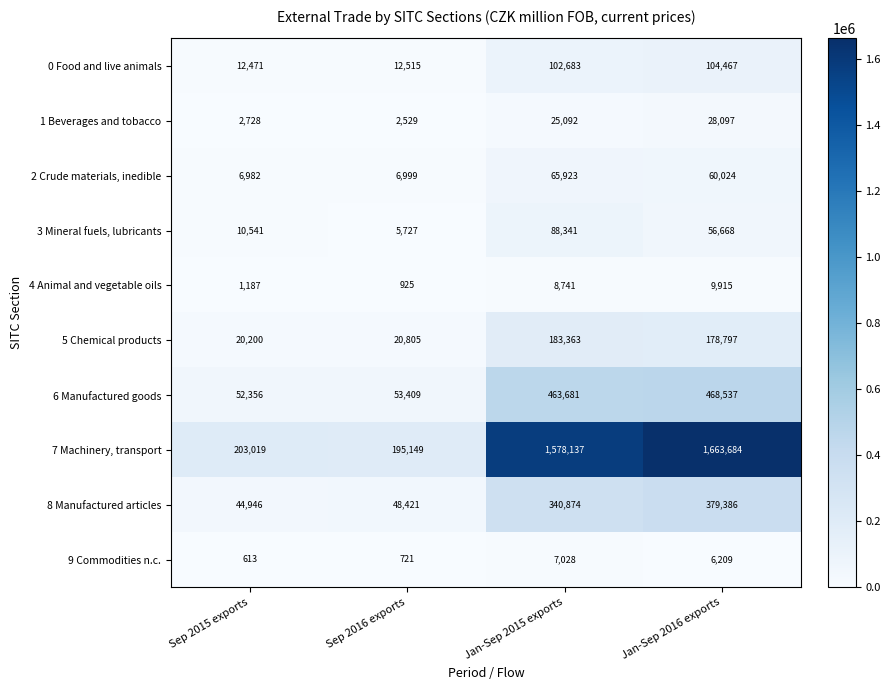

Where is 3 Mineral fuels, lubricants nearest to the value 47034?

Jan-Sep 2016 exports